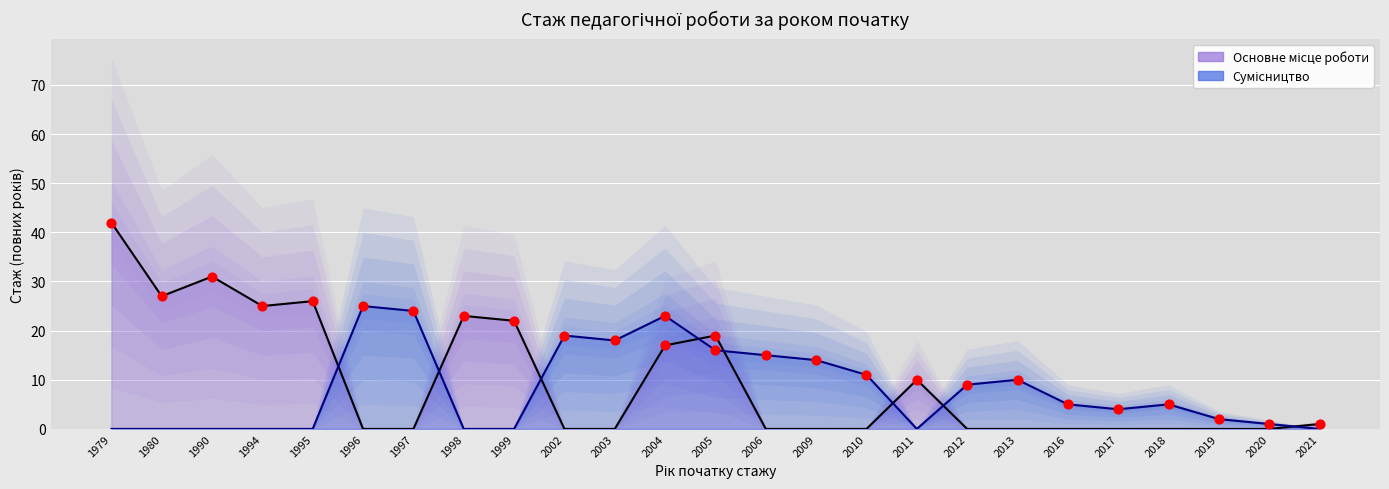

At how many categories does at least one series exceed 36?

1